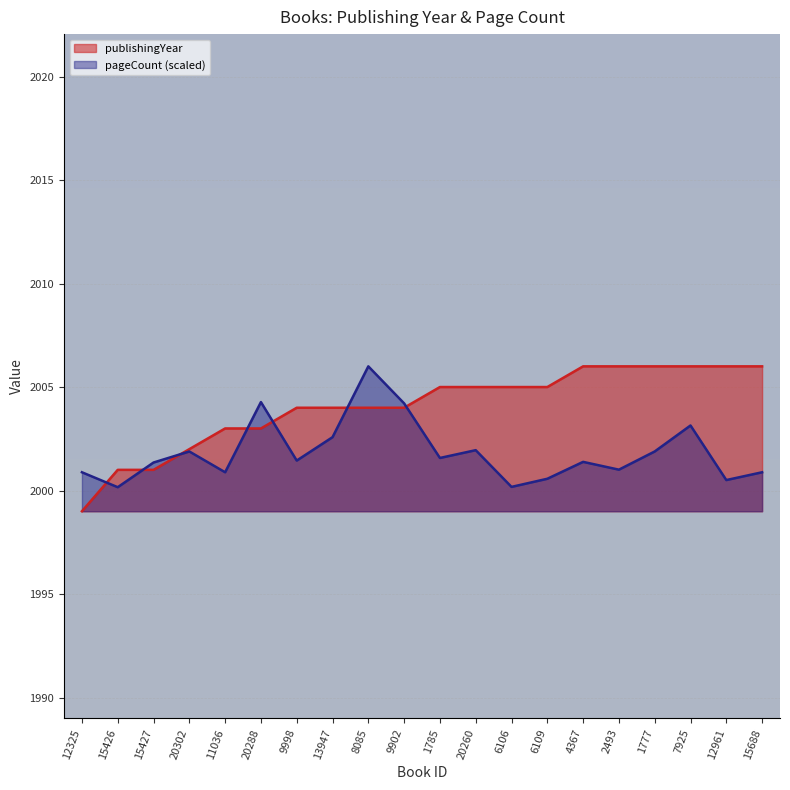

The pageCount series shows 1253.8 at 9998. True or false?

False